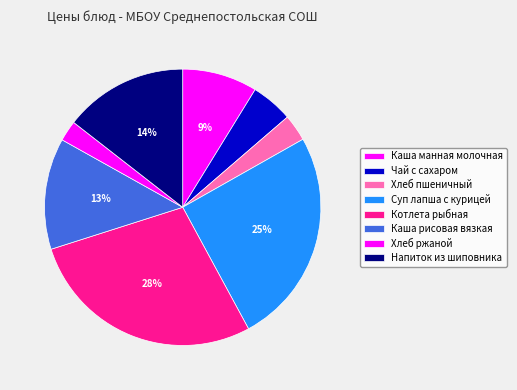

Which has a higher value, Чай с сахаром or Хлеб пшеничный?

Чай с сахаром